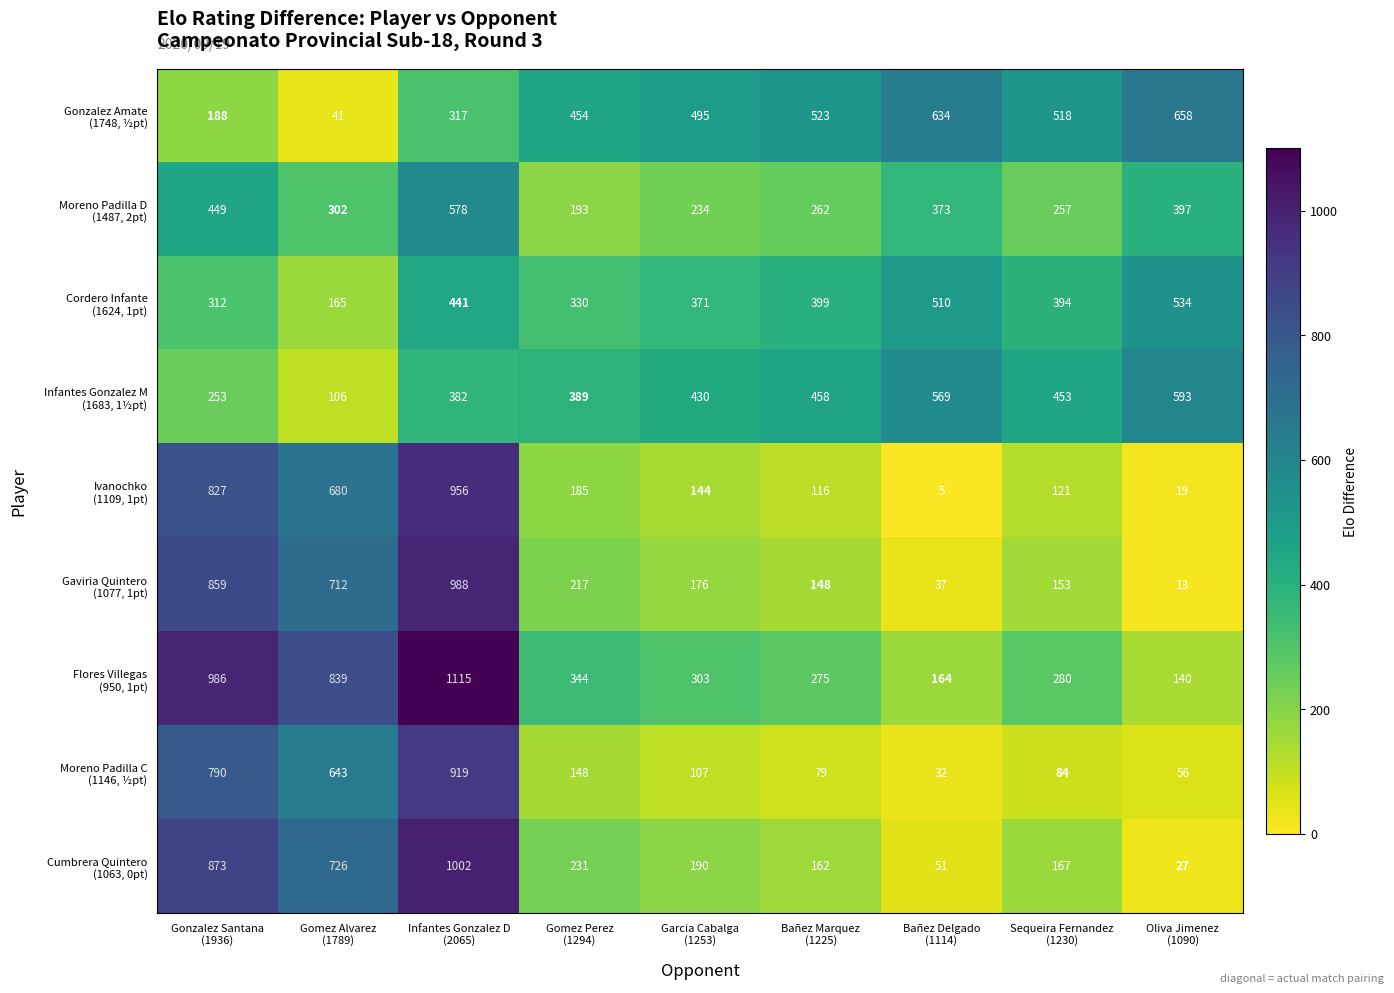

What is the maximum value shown in the chart?

1115